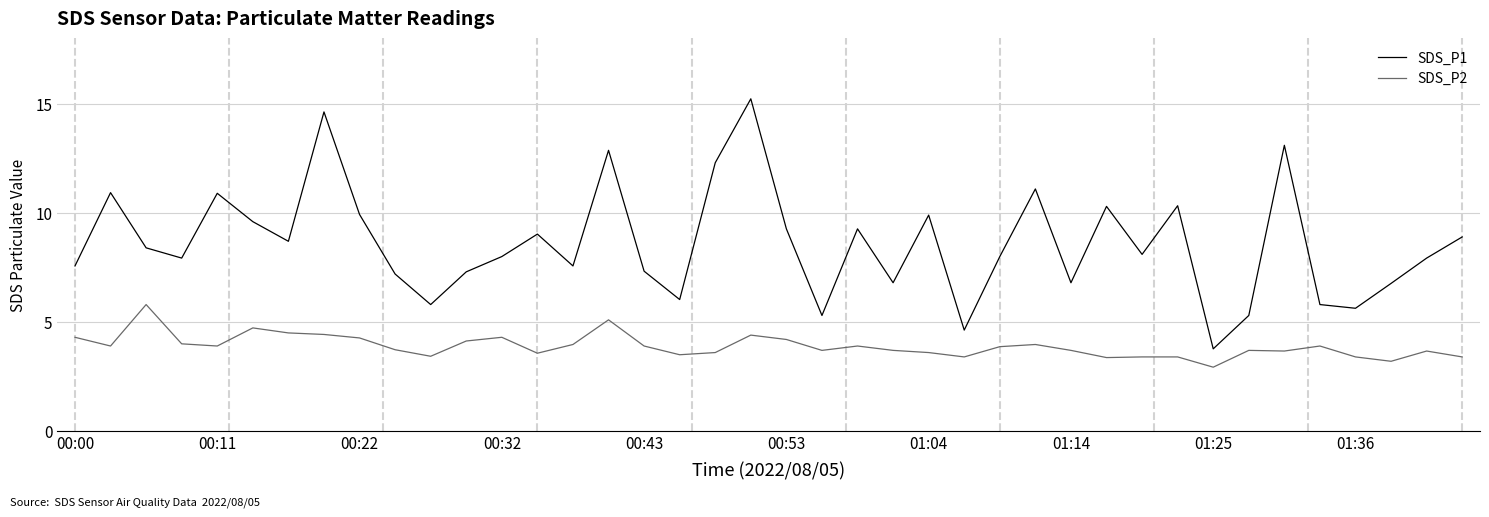

True or false: SDS_P2 and SDS_P1 cross at least once.

False